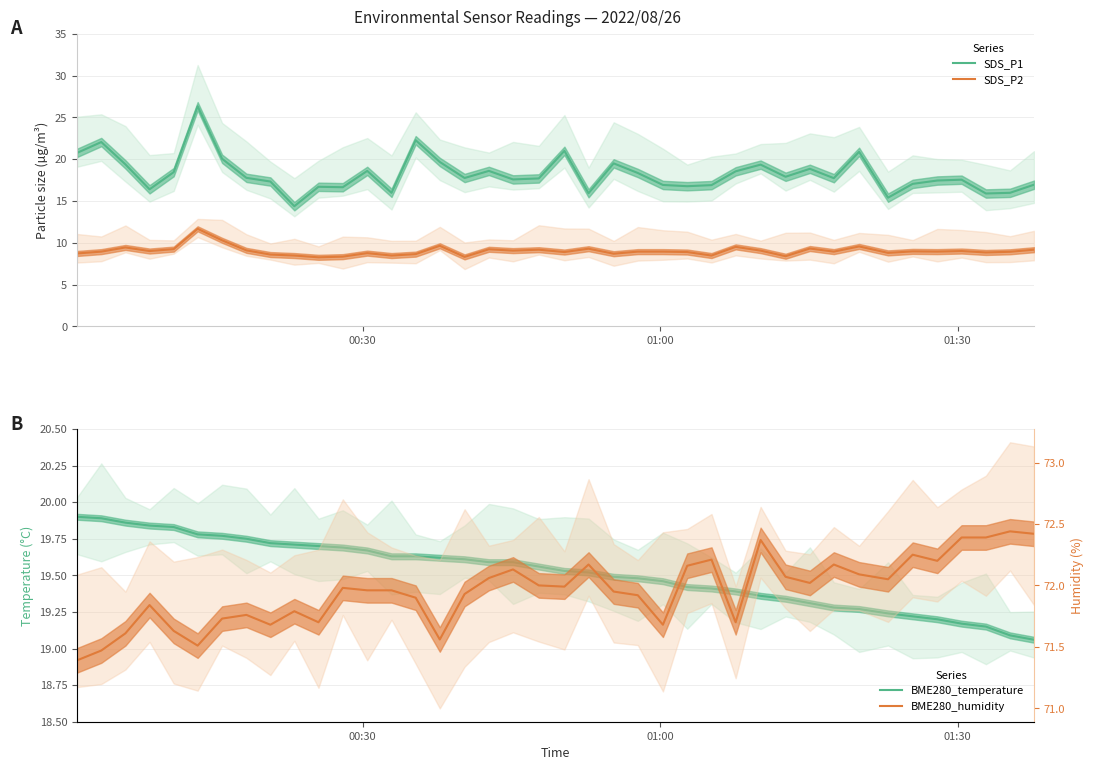

True or false: SDS_P2 and SDS_P1 intersect in this chart.

False